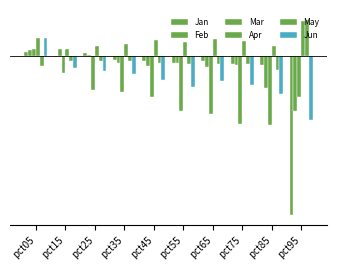

Are the bars horizontal?

No